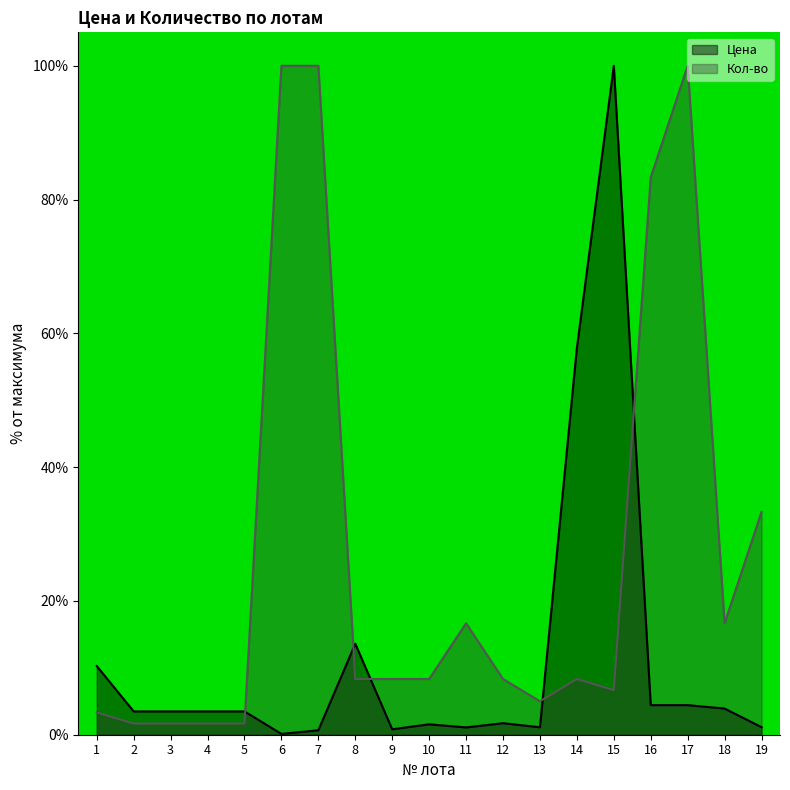

Rank the series at 11 from lowest to highest value.

Цена, Кол-во